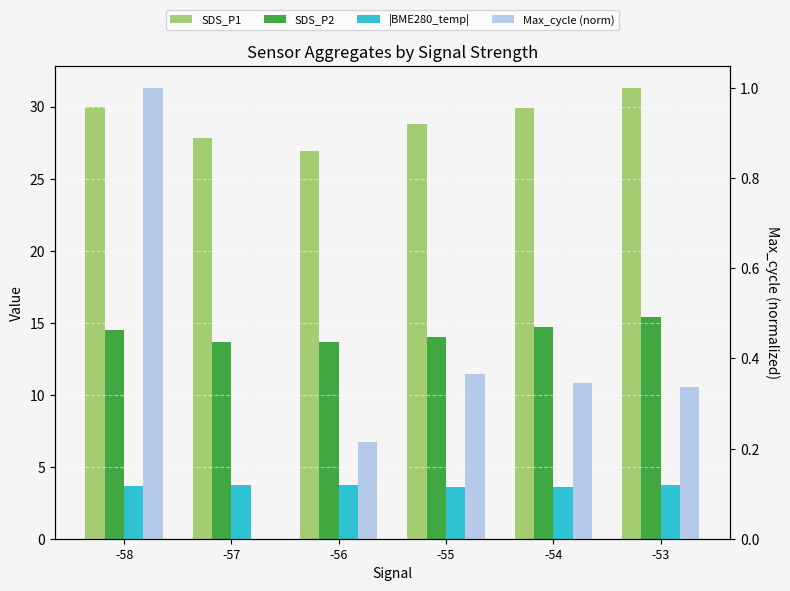

How many bars are there in each group?

4